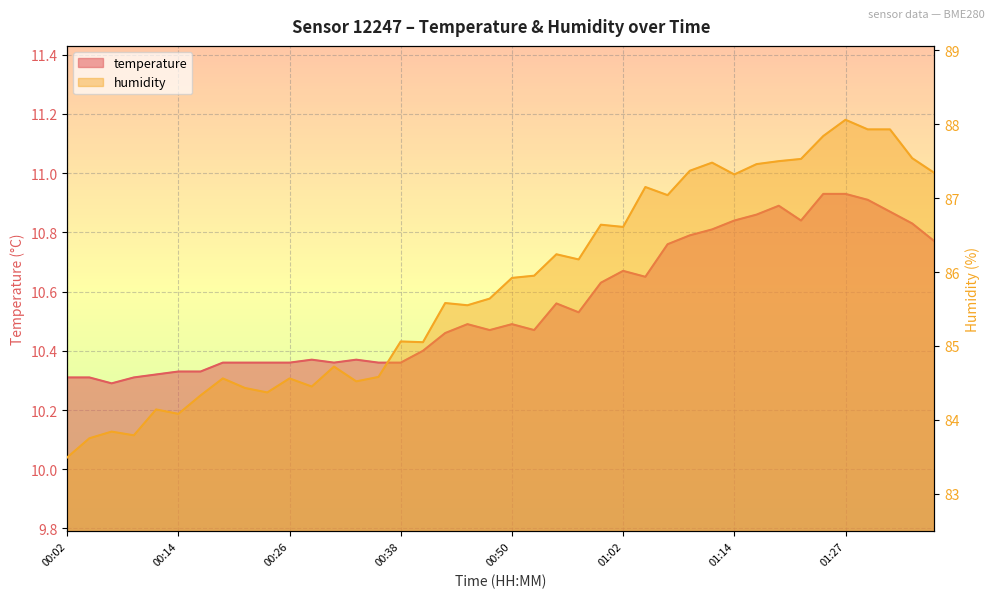

What is the value of the temperature point at the 10th from the left?

10.4